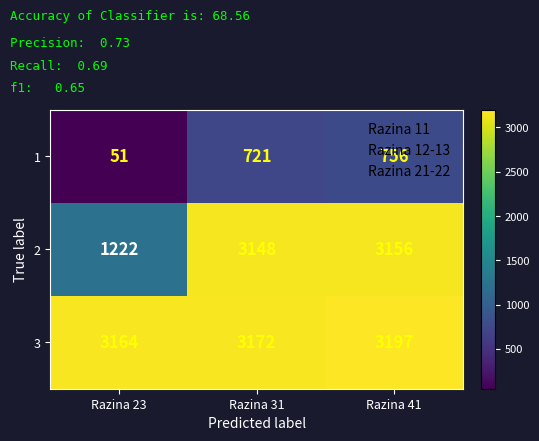

What is the sum of all 1 values?

1528